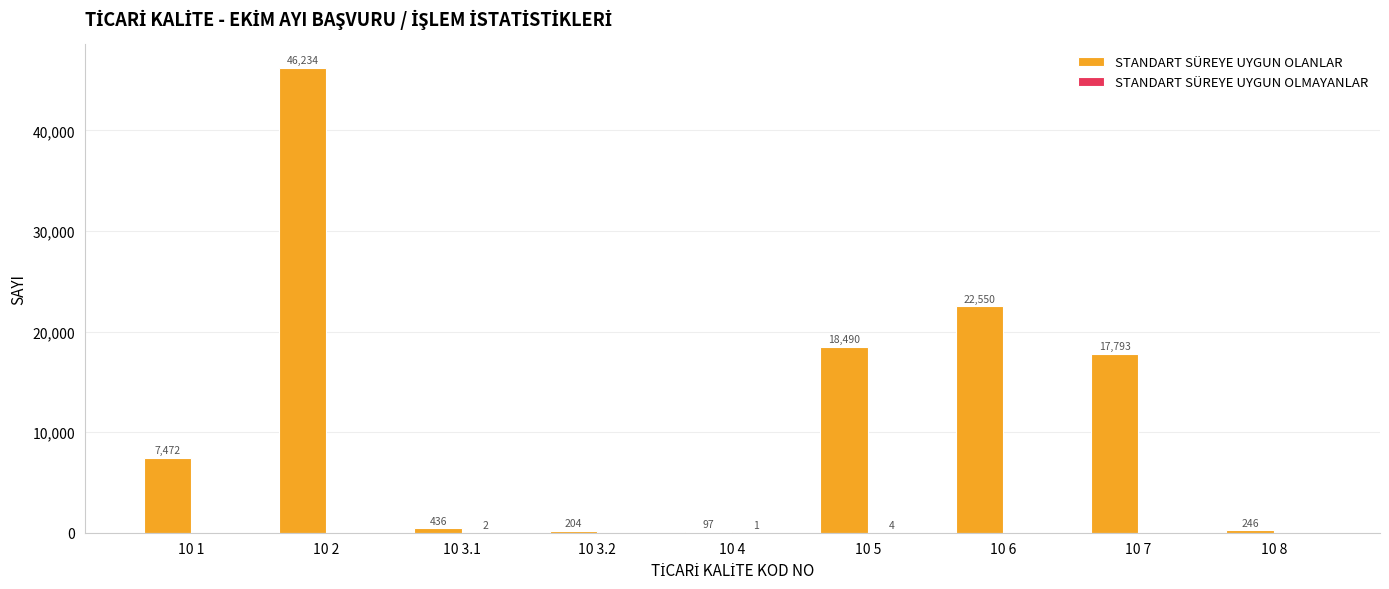

The value of STANDART SÜREYE UYGUN OLANLAR at 10 7 is 25275. True or false?

False